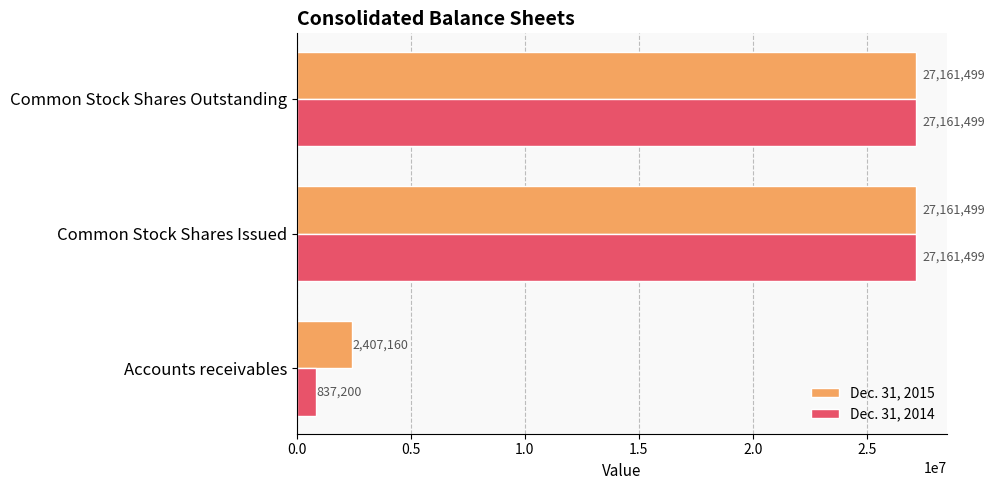

Is it true that Dec. 31, 2014 equals 27161499 at Common Stock Shares Outstanding?

True